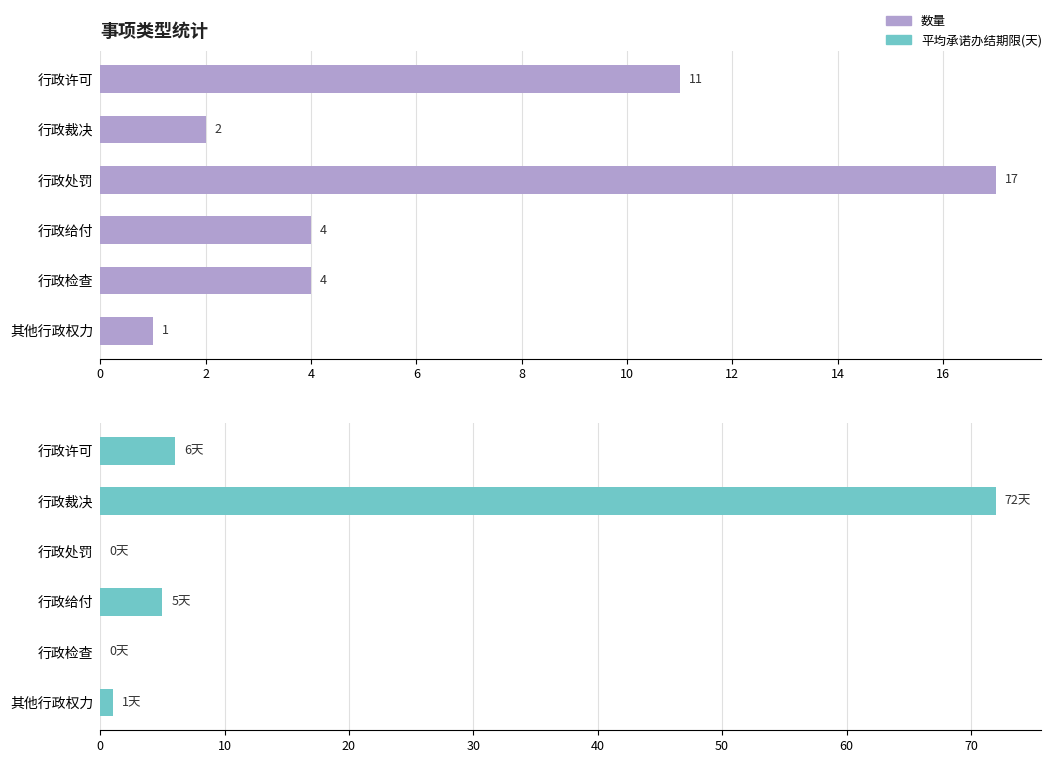

How many values in the 平均承诺办结期限 series are below 5?

3